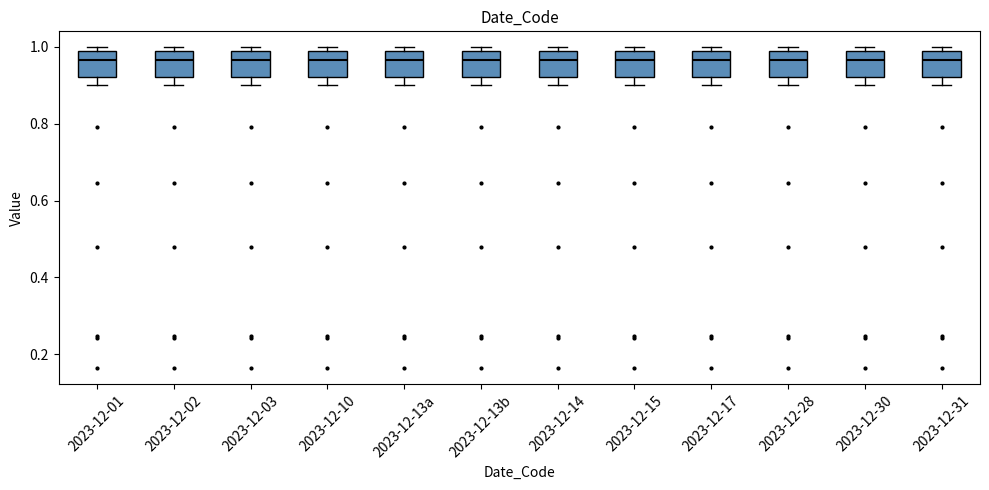

Where is the lower edge of the box for 2023-12-03 on the y-axis? The values are not printed on the chart, so give them approximately, as read against the axis.

0.92